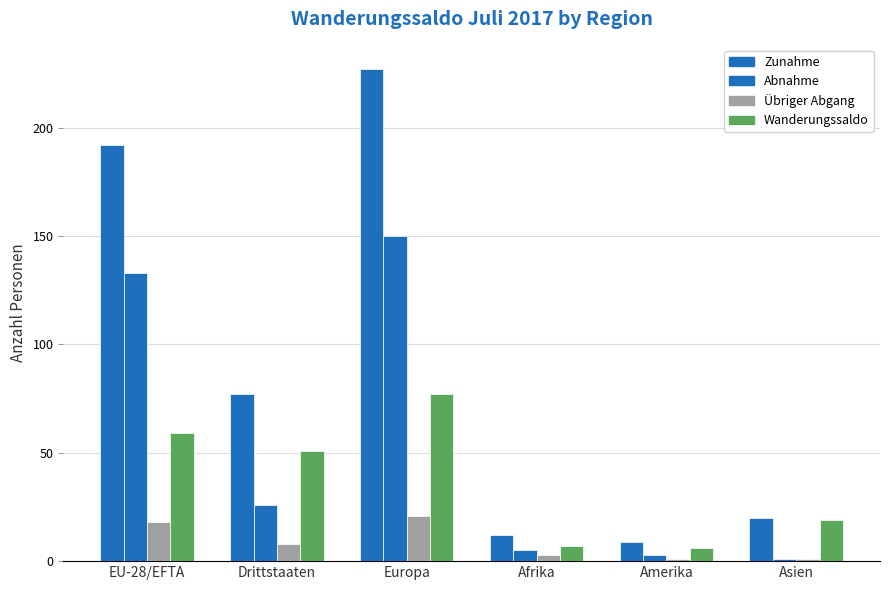

What position from the right is Drittstaaten?

5